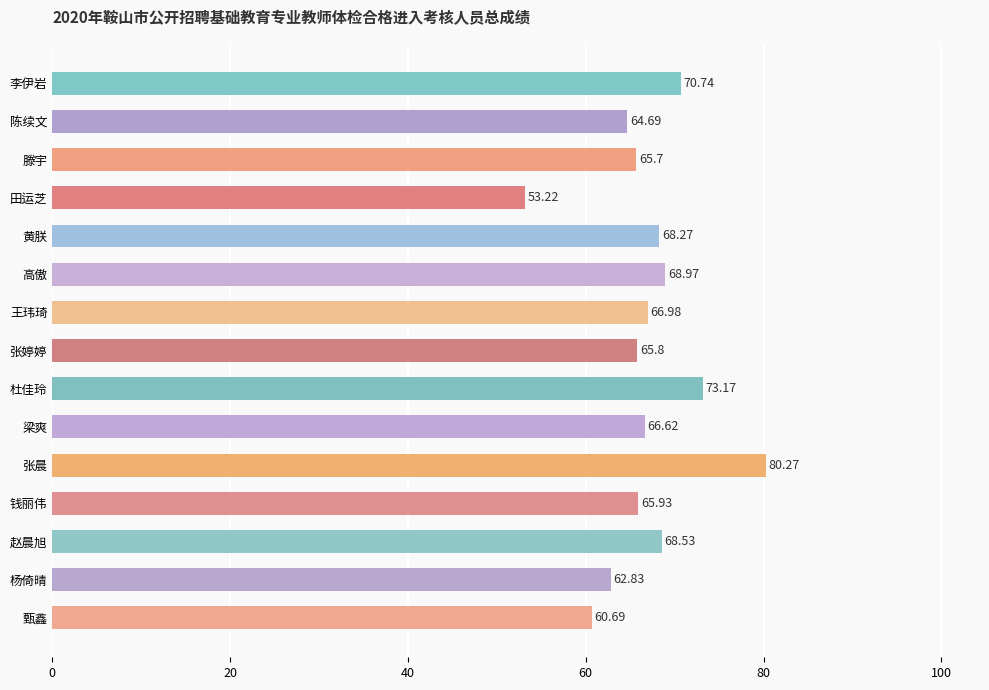

How many bars are there in total?

15